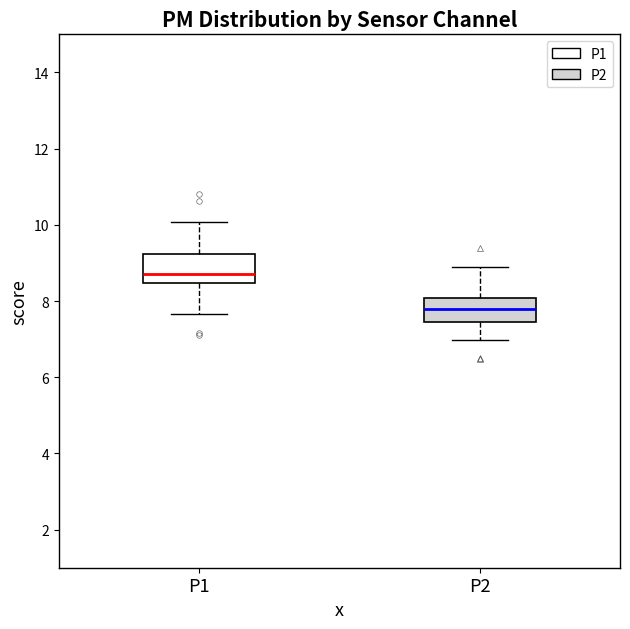

Reading left to right, transcribe this box plot: for each box, give where its median line is, the range the box spans, and where its two whiskers end, as read against the y-axis. The values are not printed on the chart, so give them approximately, as read against the axis.

P1: median 8.8, box 8.4 to 9.2, whiskers 7.6 to 10.0
P2: median 7.8, box 7.4 to 8.0, whiskers 7.0 to 9.0